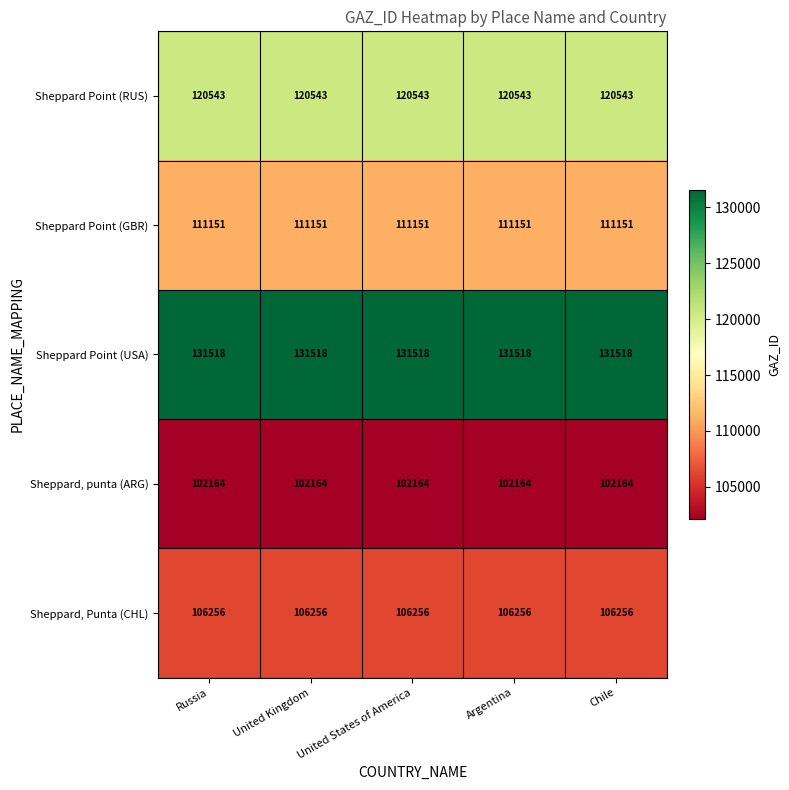

What is the highest value of the Sheppard Point (RUS) series?

120543